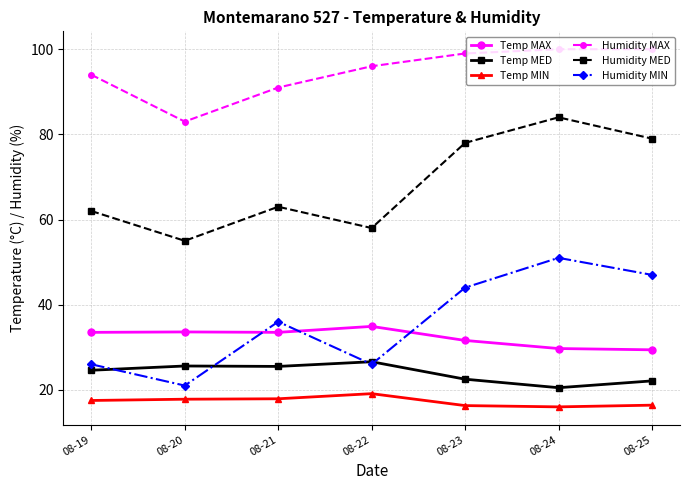

Which series has the largest total across all categories?

Humidity MAX